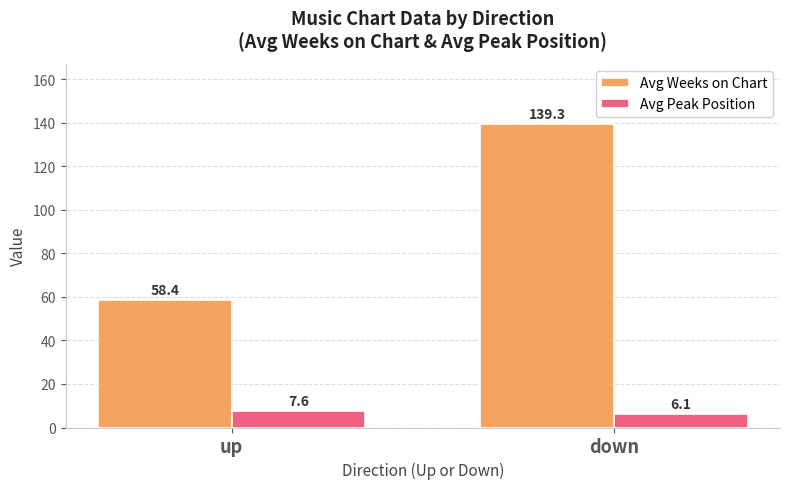

True or false: Avg Weeks on Chart has a value of 199.2 at down.

False